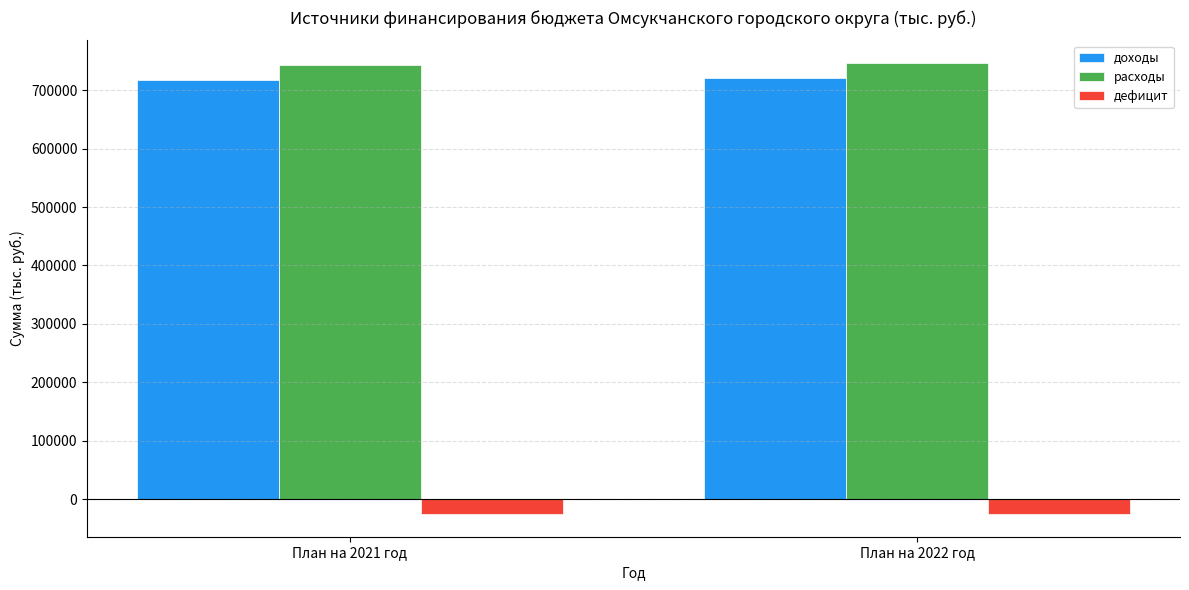

At План на 2021 год, list the series in order from smallest to largest.

дефицит, доходы, расходы